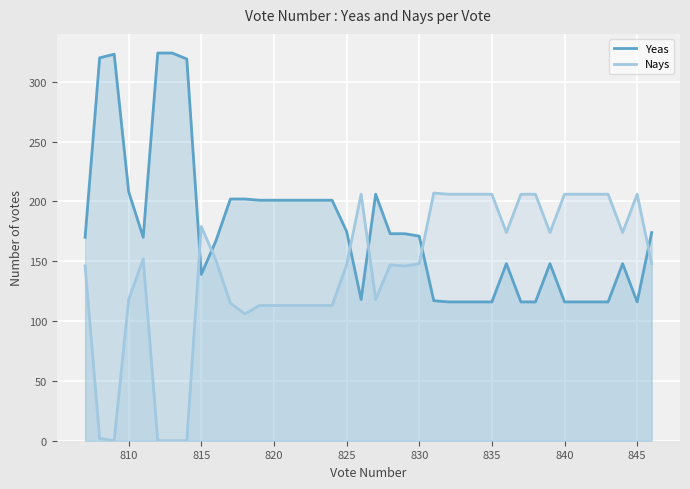

Is it true that Nays equals 52 at 810?

False